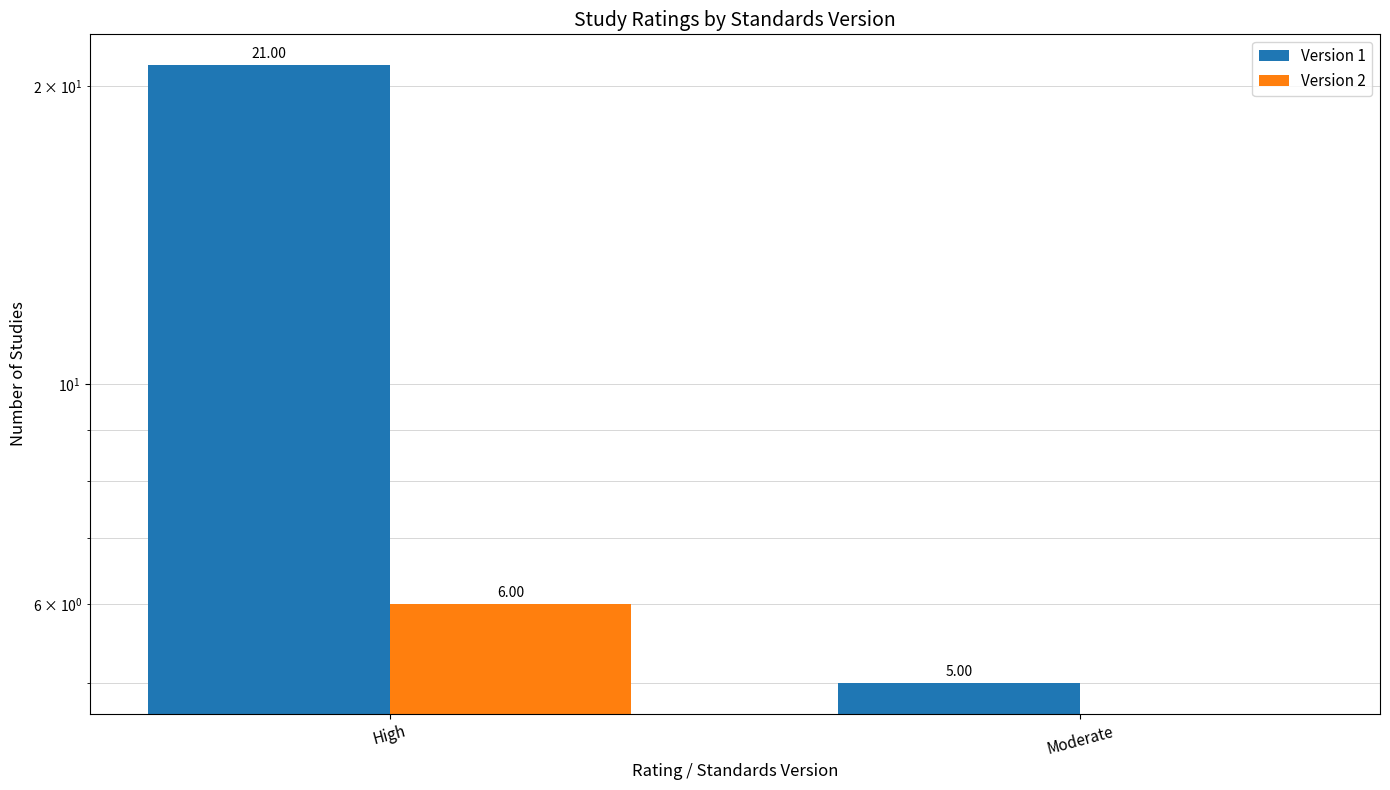

How many bars are there in total?

4